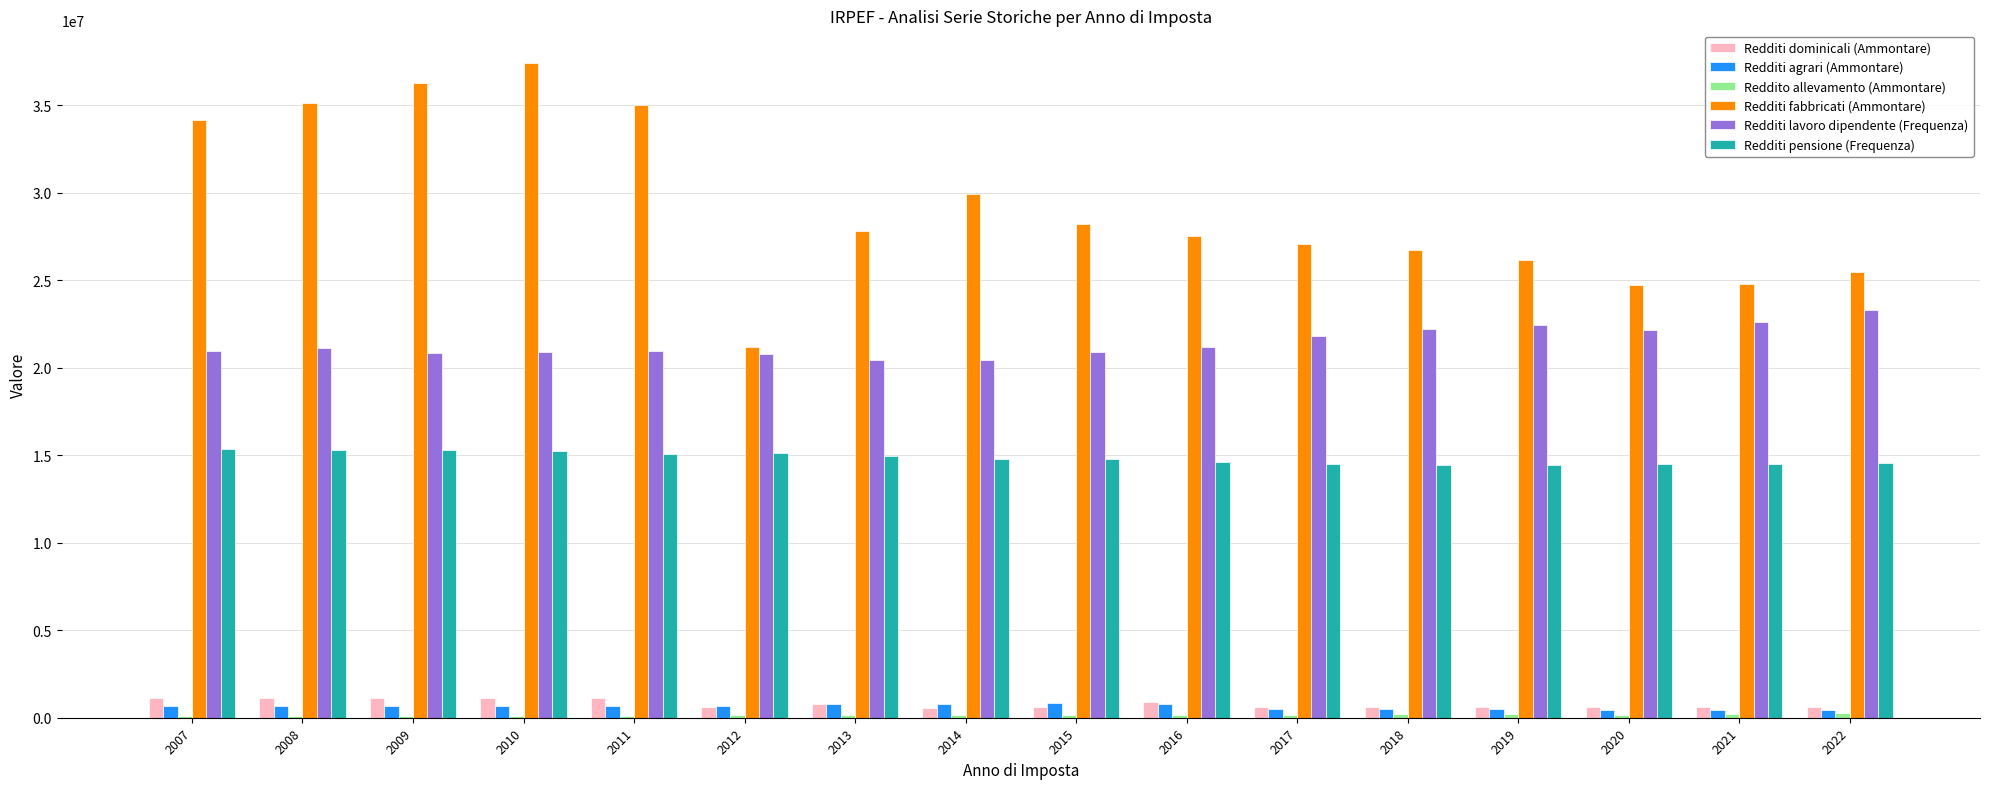

Is it true that Redditi dominicali (Ammontare) equals 1143615.3 at 2009?

True